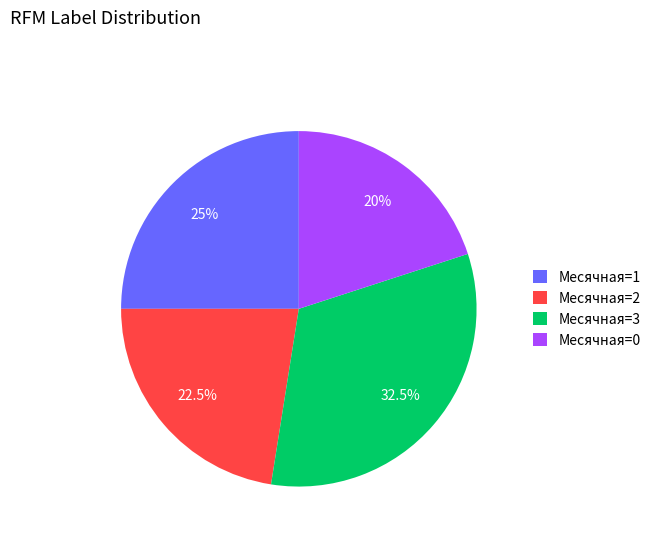

Rank the categories by value from highest to lowest.

Месячная=3, Месячная=1, Месячная=2, Месячная=0